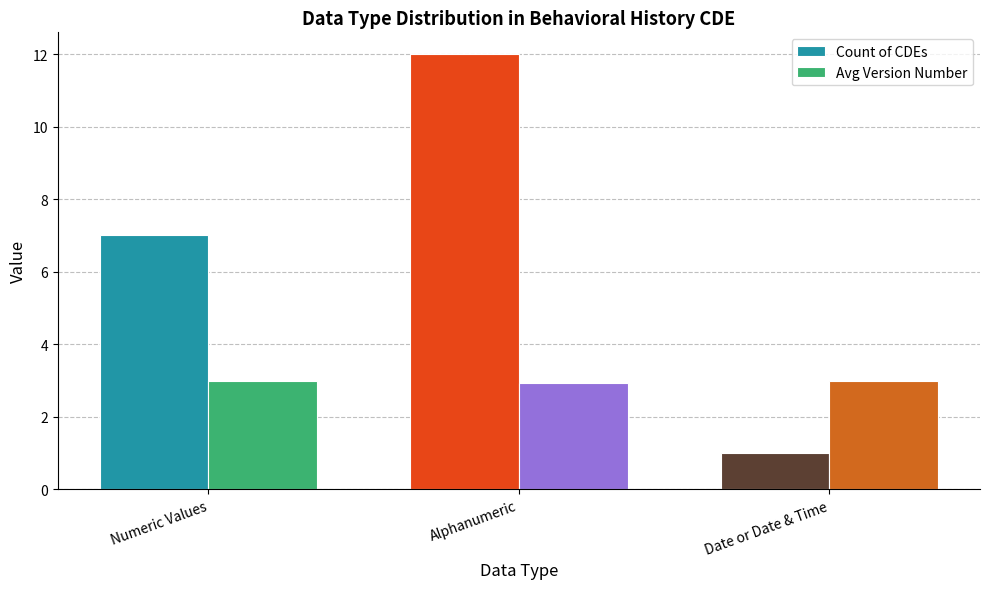

How many data points does each series have?

3